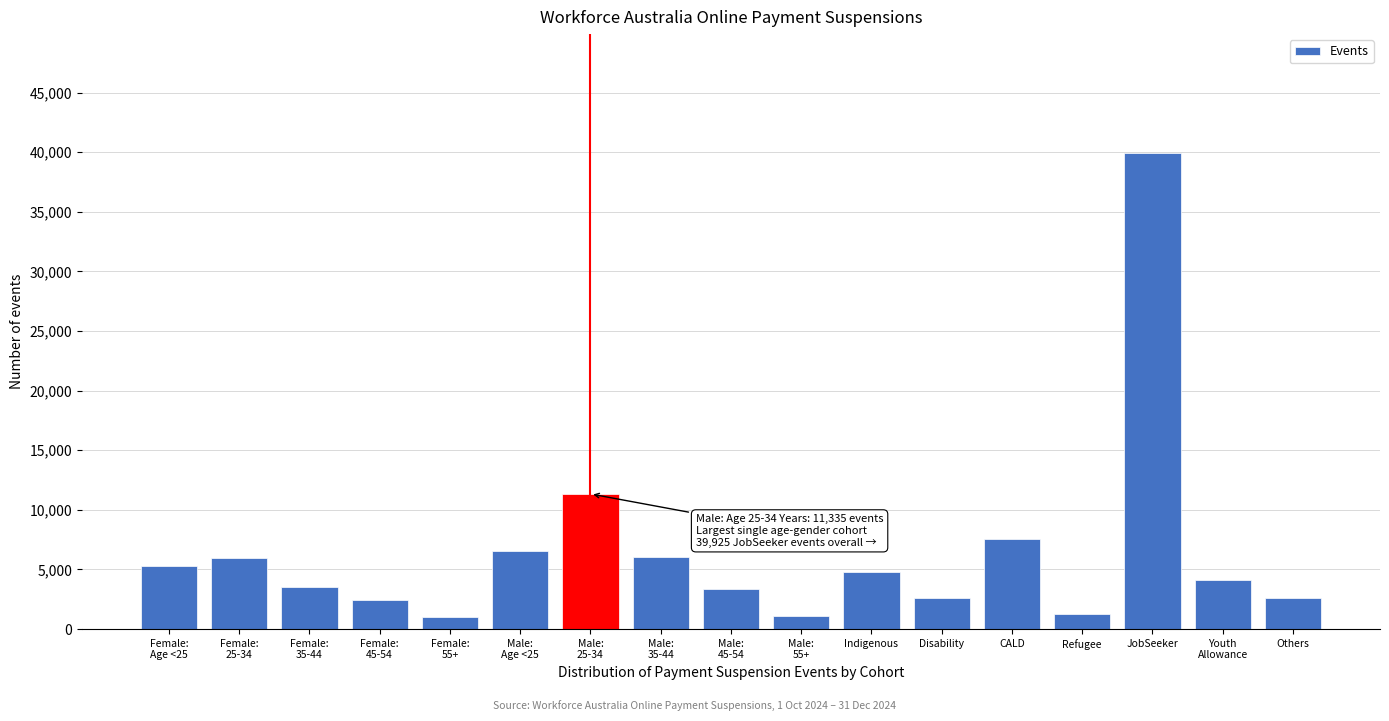

True or false: the data shows 2729 at Indigenous.

False